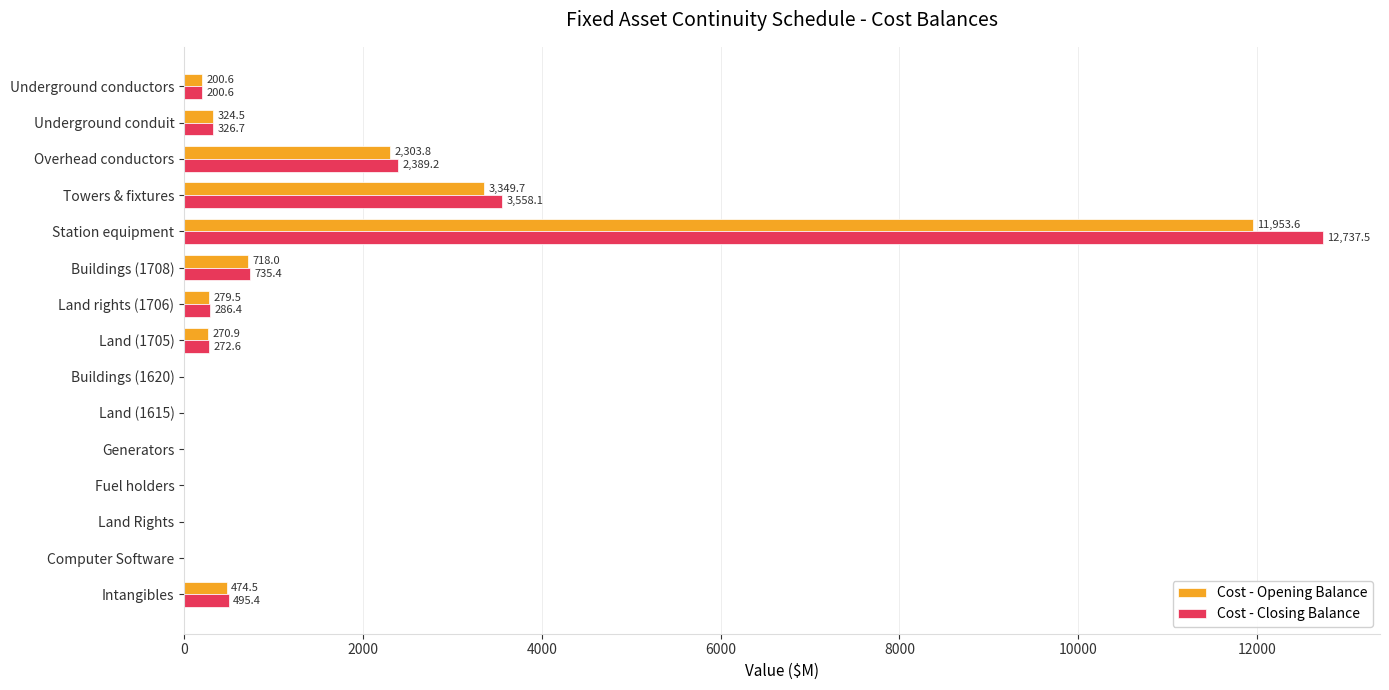

At which category is the sum across all series the highest?

Station equipment